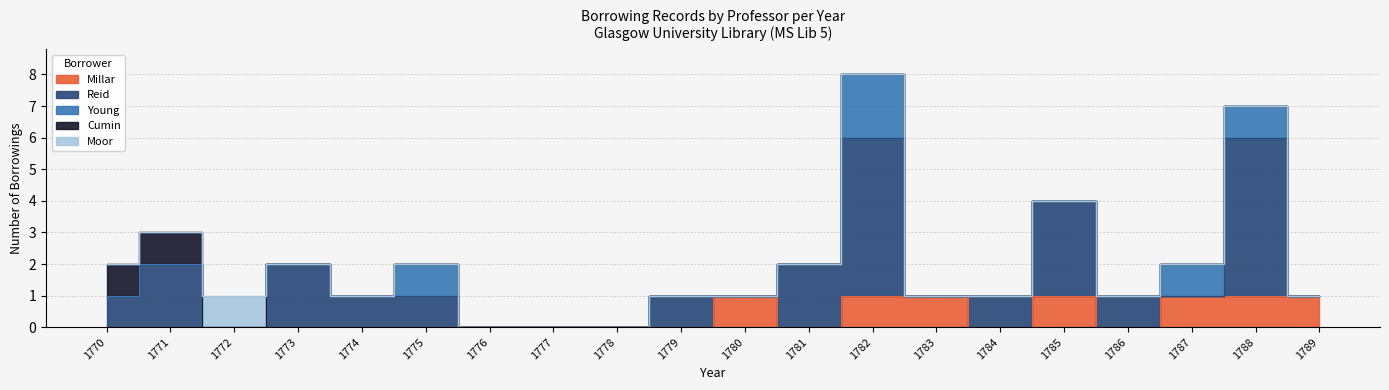

Between 1770 and 1777, which is larger?

1770